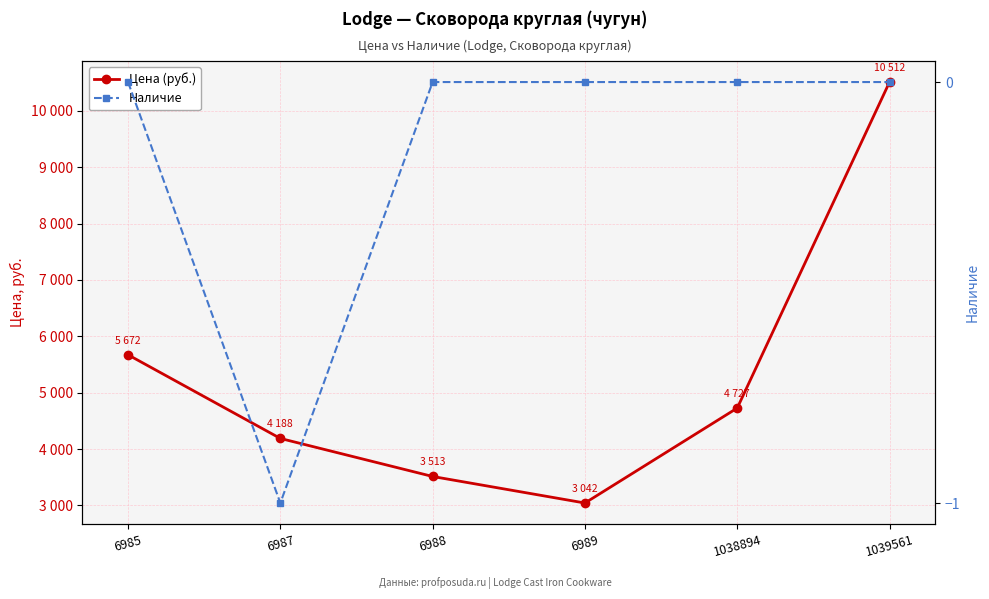

At how many categories does at least one series exceed 3392?

5